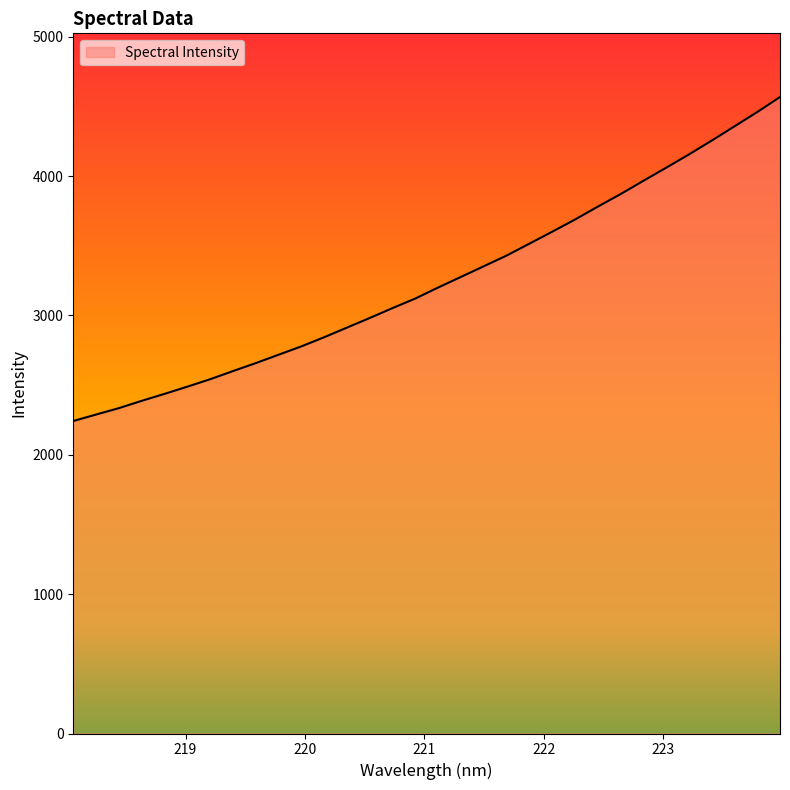

What is the greatest value displayed?

4567.2